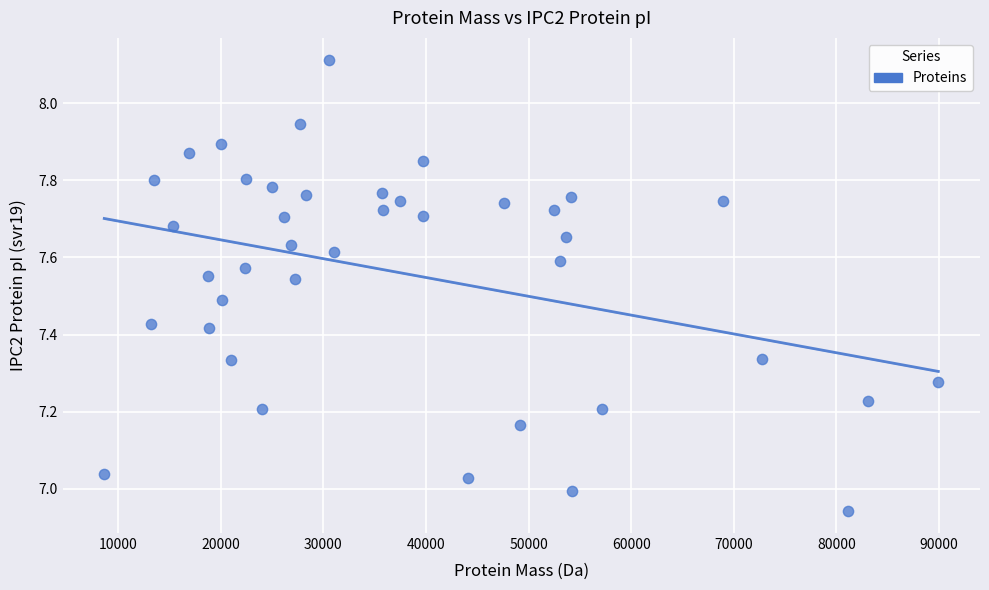

What is the range of X values (max minus min)?

81289.1